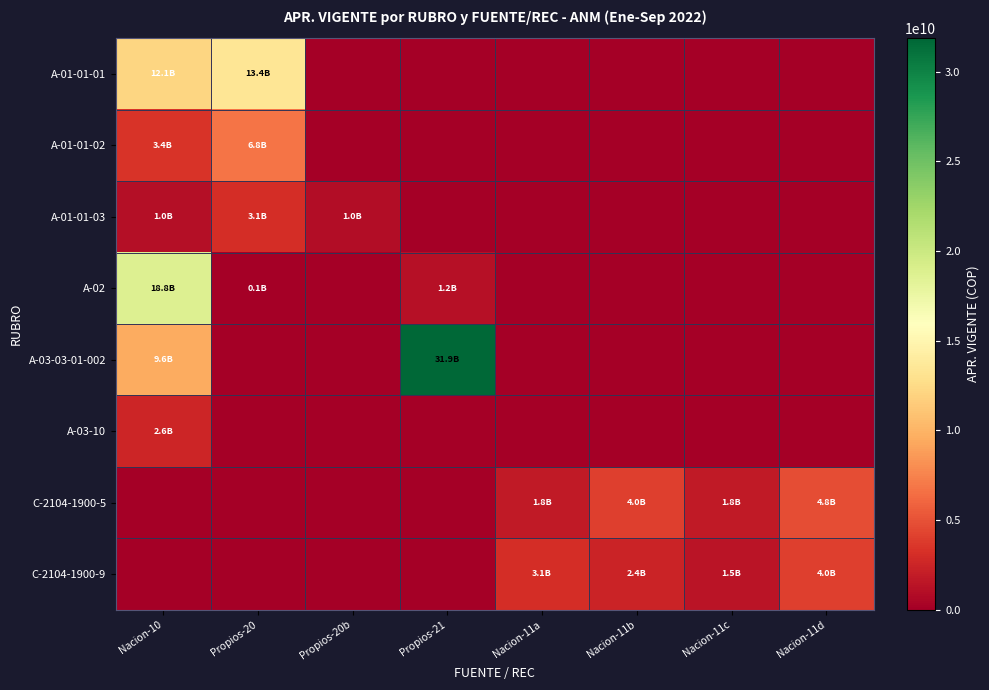

Which has a higher value, Nacion-11c or Nacion-10?

Nacion-10